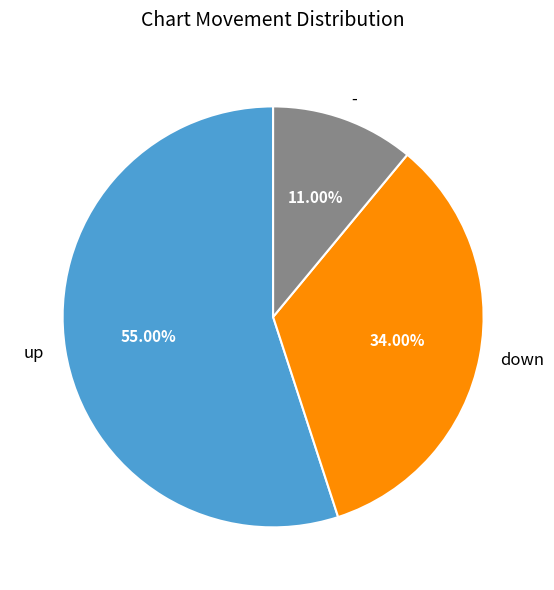

Which slice is the smallest?

-